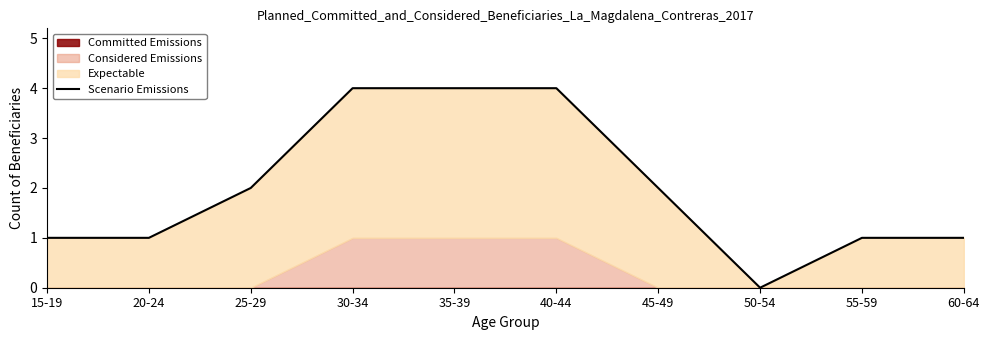

What position from the left is 35-39?

5